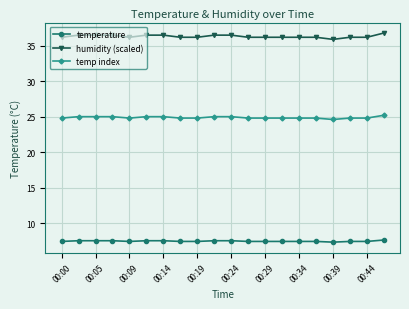

Which series has the largest total across all categories?

humidity (scaled)